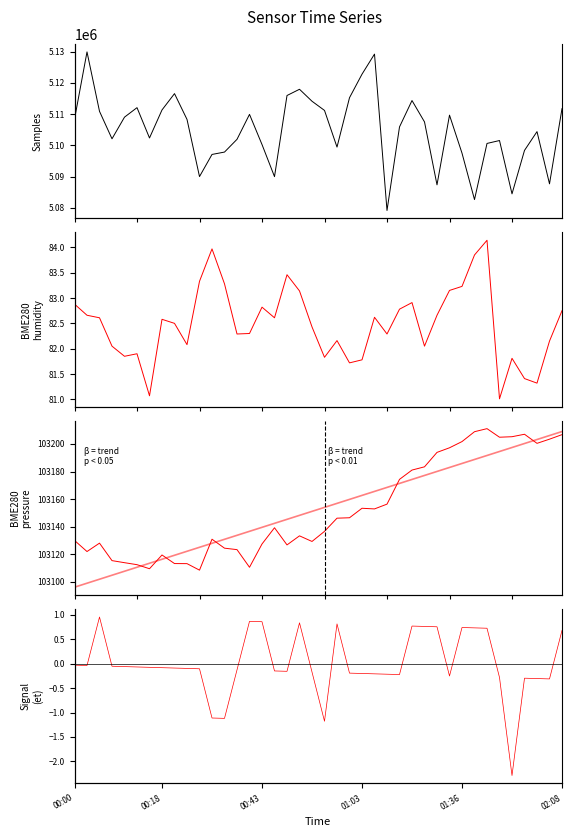

At how many categories does at least one series exceed 3528083?

40